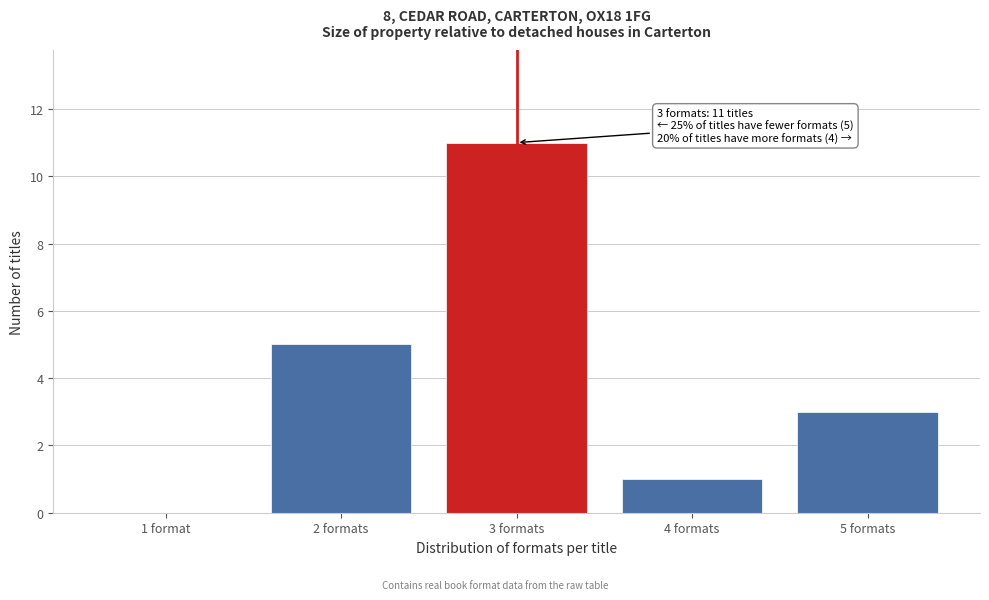

Reading left to right, extract all data points from this chart.

1 format=0	2 formats=5	3 formats=11	4 formats=1	5 formats=3